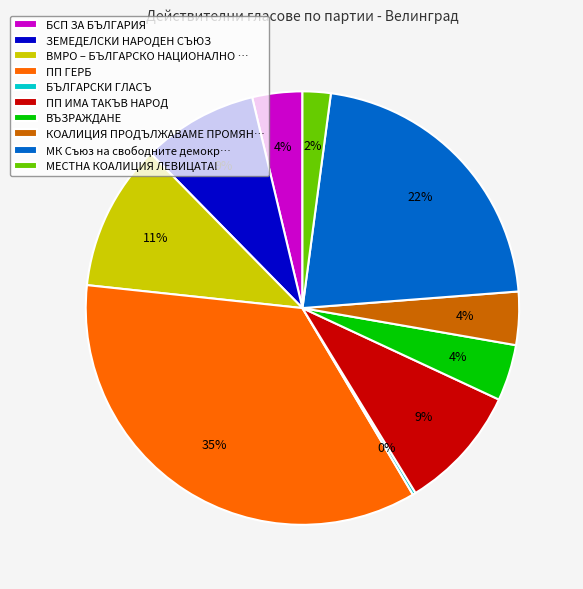

True or false: ВЪЗРАЖДАНЕ accounts for 17% of the total.

False